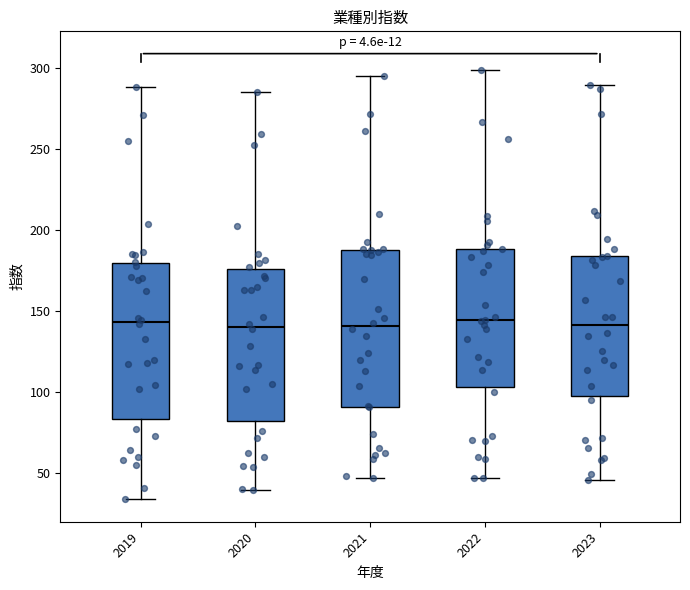

Reading left to right, transcribe this box plot: for each box, give where its median line is, the range the box spans, and where its two whiskers end, as read against the y-axis. The values are not printed on the chart, so give them approximately, as read against the axis.

2019: median 145, box 85 to 180, whiskers 35 to 290
2020: median 140, box 80 to 175, whiskers 40 to 285
2021: median 140, box 90 to 185, whiskers 45 to 295
2022: median 145, box 105 to 190, whiskers 45 to 300
2023: median 140, box 95 to 185, whiskers 45 to 290